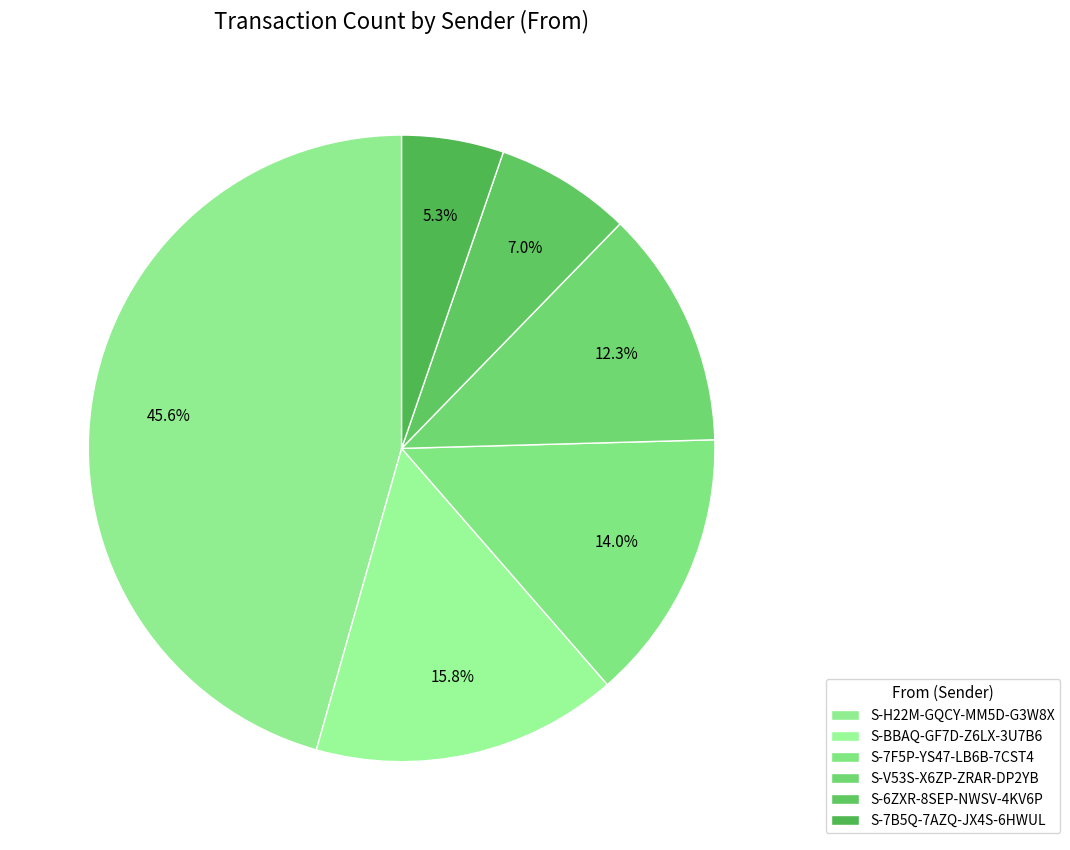

How many slices are in this pie chart?

6